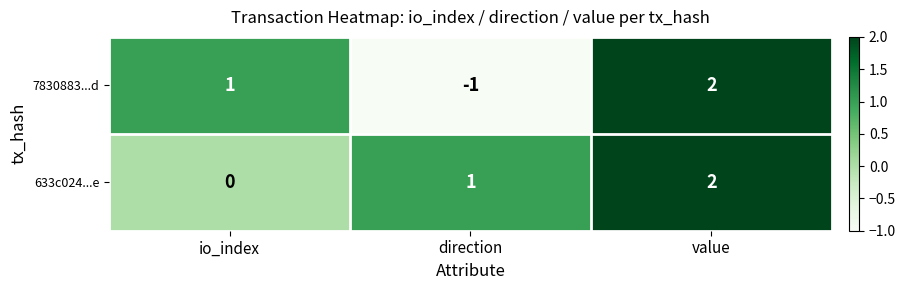

At which category does the chart reach its minimum across all series?

direction